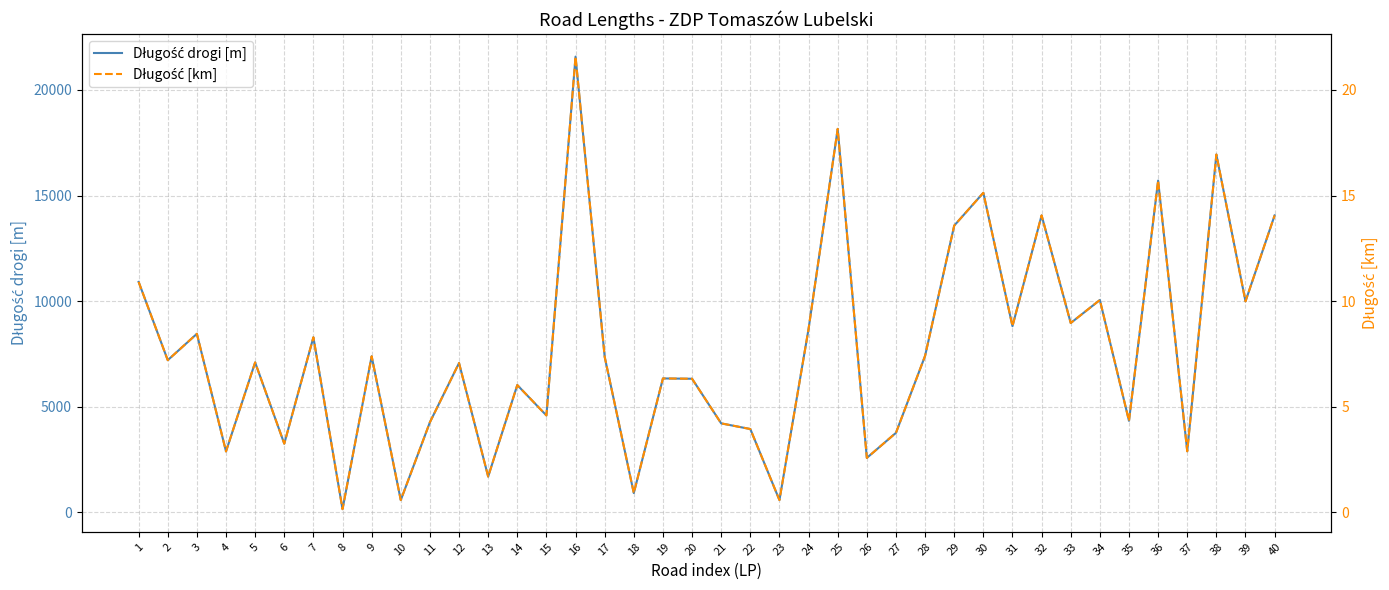

In Długość [km], how many points are lower than both neighbors (excluding endpoints)?

15